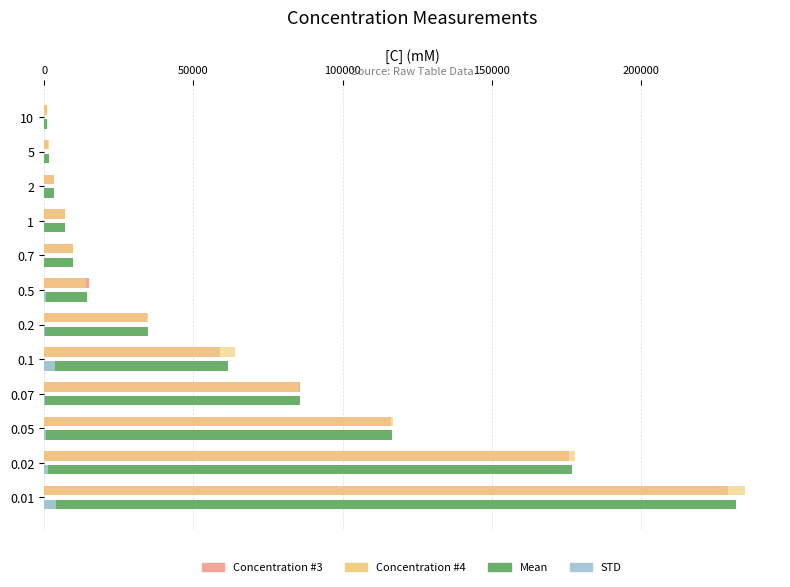

The value of Concentration #3 at 0.1 is 93136.3. True or false?

False